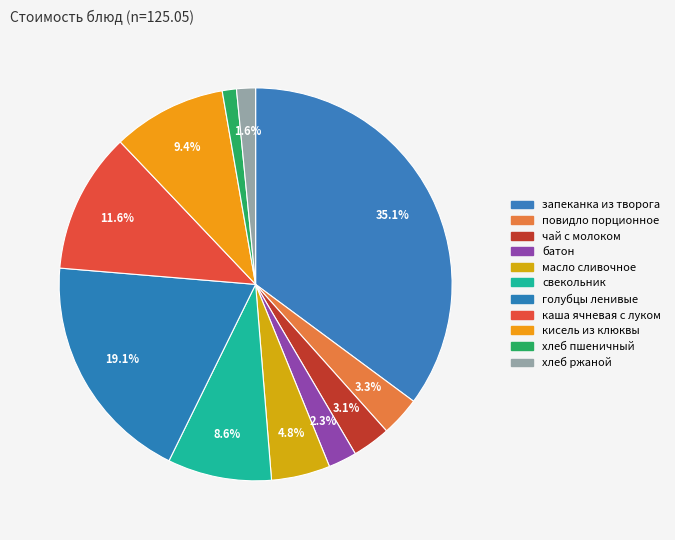

Which category has the smallest portion of the pie?

хлеб пшеничный